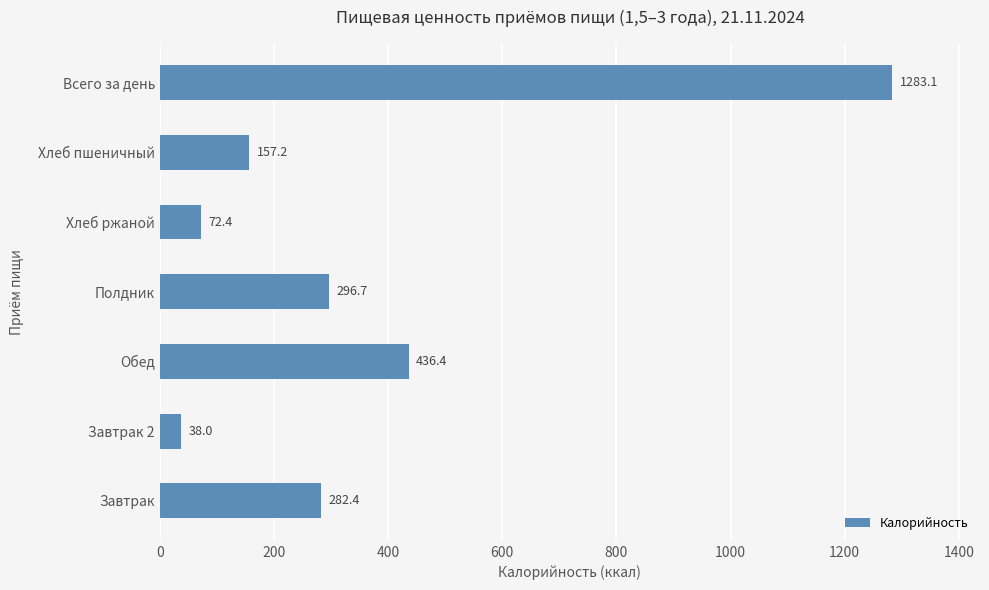

Does the chart contain any negative values?

No